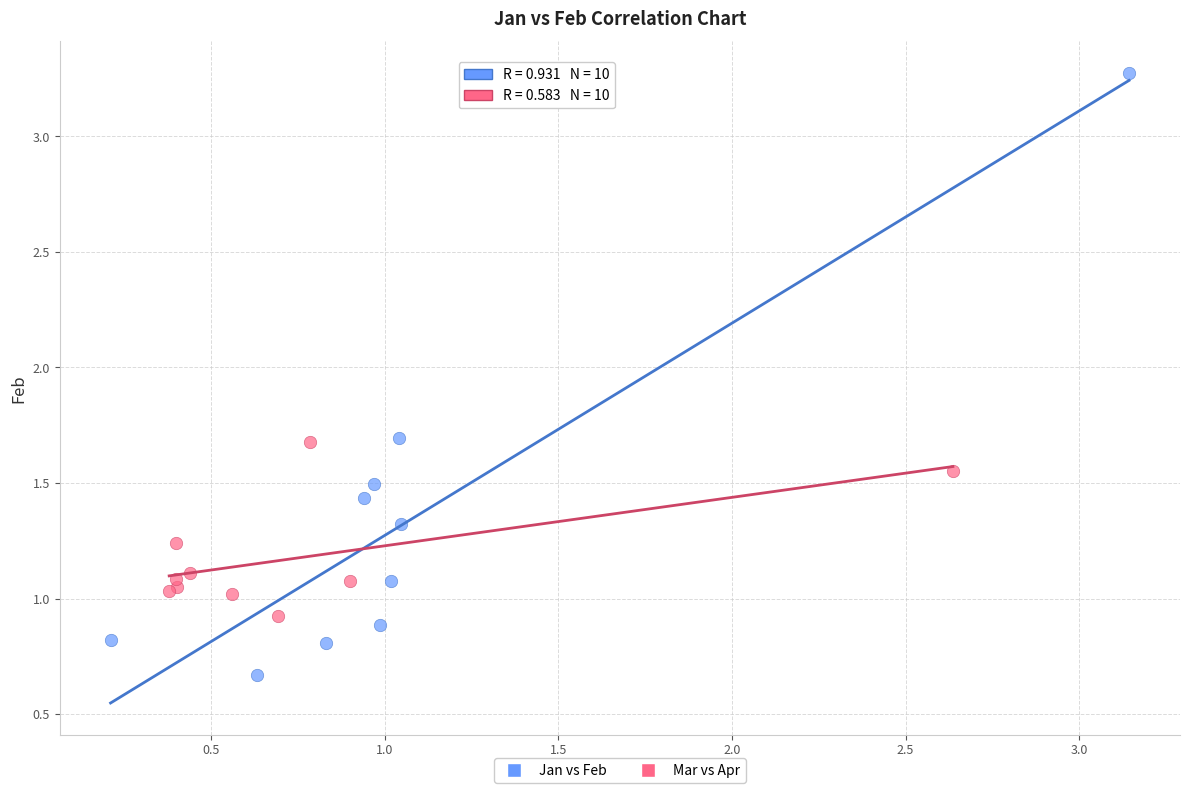

Which series reaches the maximum Y coordinate?

Jan vs Feb